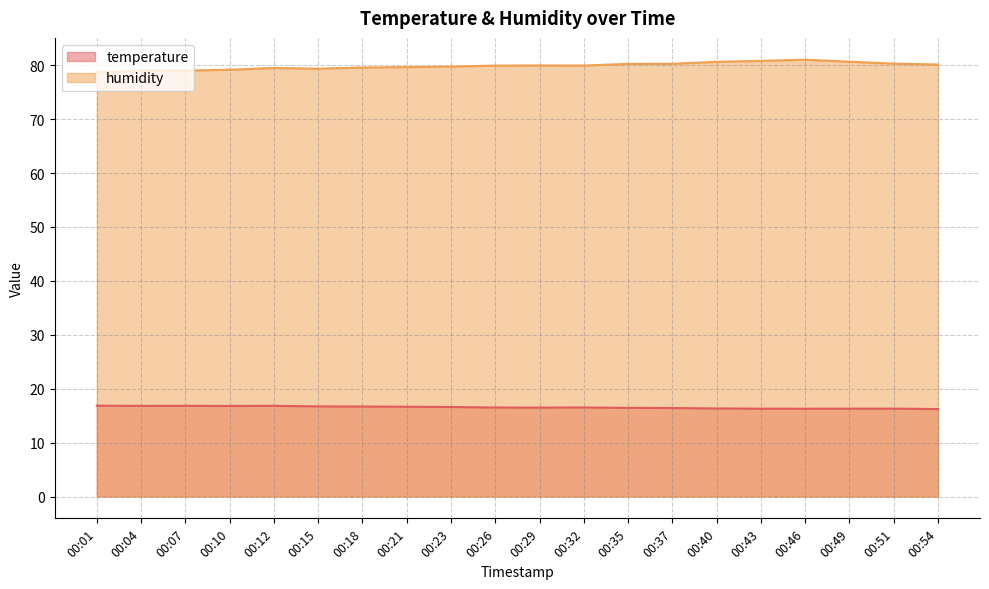

Which series has the largest range (max minus min)?

humidity